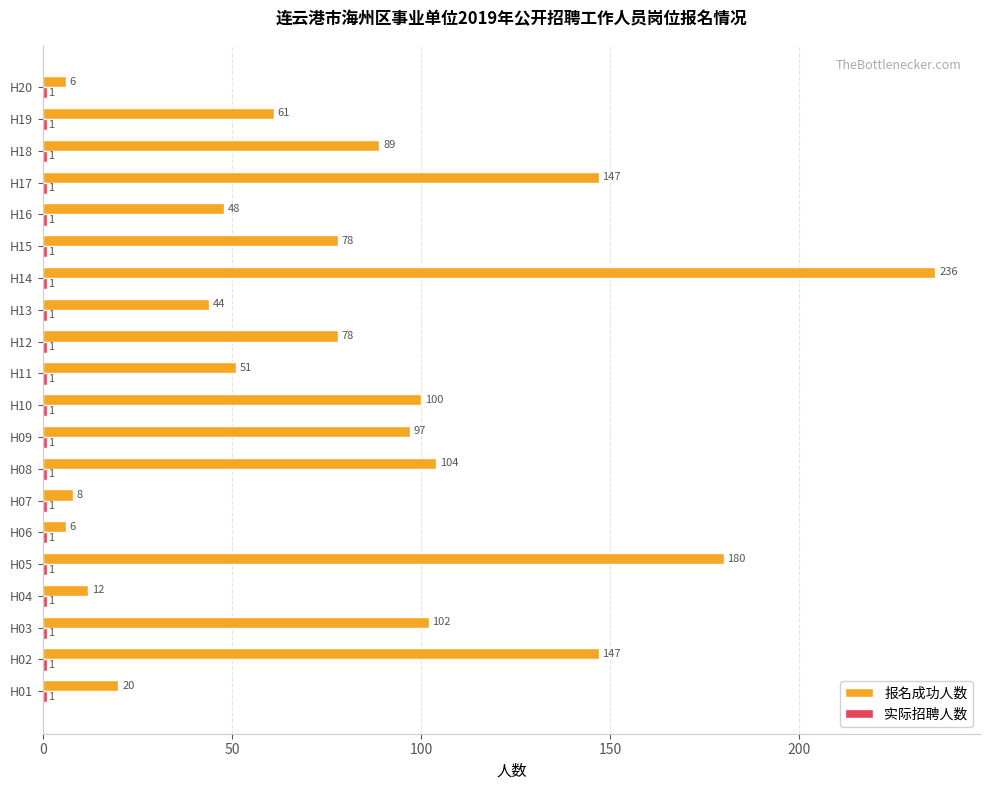

The value of 报名成功人数 at H19 is 100. True or false?

False